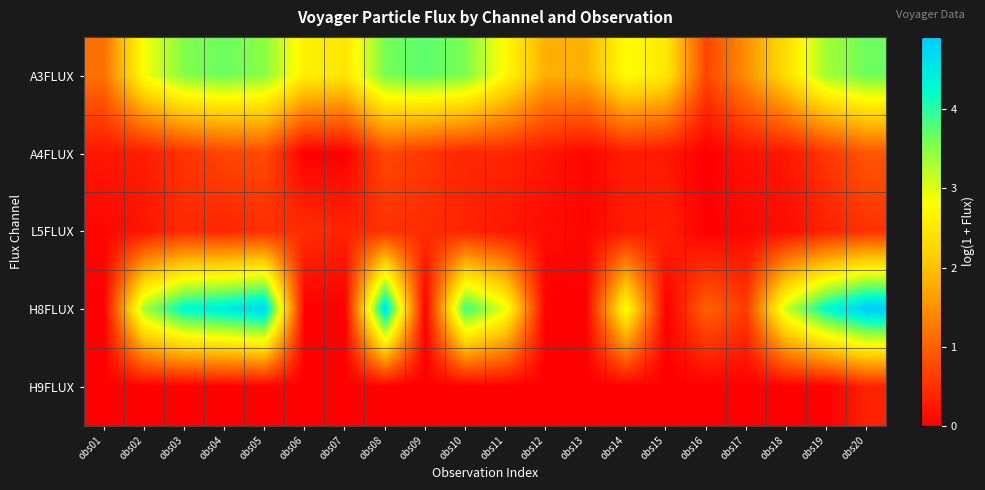

Reading left to right, extract all data points from this chart.

A3FLUX: obs01=1.2	obs02=2.9	obs03=3.5	obs04=3.7	obs05=3.5	obs06=2.6	obs07=2.5	obs08=3.6	obs09=3.7	obs10=3.6	obs11=2.7	obs12=1.8	obs13=1.8	obs14=2.8	obs15=2.5	obs16=0.7	obs17=1.5	obs18=2.4	obs19=3.4	obs20=3.7
A4FLUX: obs01=0.2	obs02=0.3	obs03=0.5	obs04=0.7	obs05=0.8	obs06=0.0	obs07=0.0	obs08=0.8	obs09=0.6	obs10=0.4	obs11=0.4	obs12=0.2	obs13=0.1	obs14=0.3	obs15=0.2	obs16=0.0	obs17=0.2	obs18=0.2	obs19=0.6	obs20=0.9
L5FLUX: obs01=0.1	obs02=0.2	obs03=0.4	obs04=0.4	obs05=0.5	obs06=0.5	obs07=0.4	obs08=0.5	obs09=0.5	obs10=0.4	obs11=0.2	obs12=0.1	obs13=0.1	obs14=0.3	obs15=0.3	obs16=0.0	obs17=0.1	obs18=0.1	obs19=0.3	obs20=0.5
H8FLUX: obs01=0.0	obs02=3.4	obs03=4.3	obs04=4.5	obs05=4.8	obs06=0.0	obs07=0.0	obs08=4.7	obs09=0.0	obs10=3.9	obs11=2.9	obs12=0.0	obs13=0.0	obs14=2.8	obs15=0.0	obs16=1.0	obs17=0.6	obs18=3.2	obs19=4.3	obs20=4.9
H9FLUX: obs01=0.0	obs02=0.0	obs03=0.0	obs04=0.0	obs05=0.0	obs06=0.0	obs07=0.0	obs08=0.0	obs09=0.0	obs10=0.0	obs11=0.0	obs12=0.0	obs13=0.0	obs14=0.0	obs15=0.0	obs16=0.0	obs17=0.0	obs18=0.0	obs19=0.0	obs20=0.4